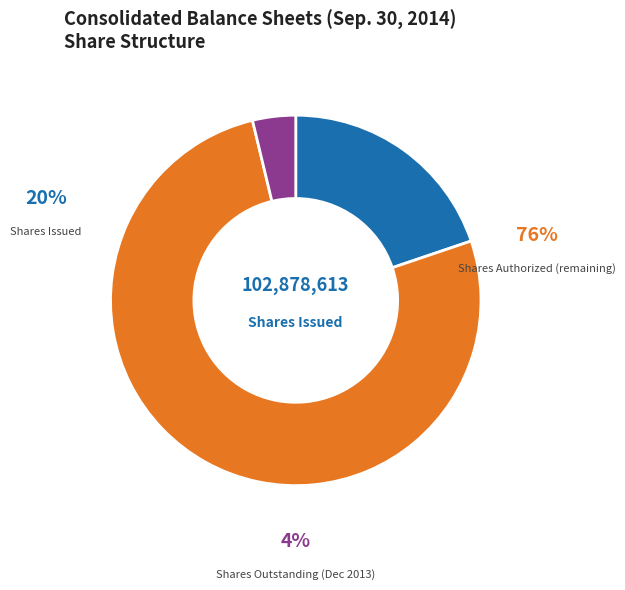

Count the number of slices in the pie.

3